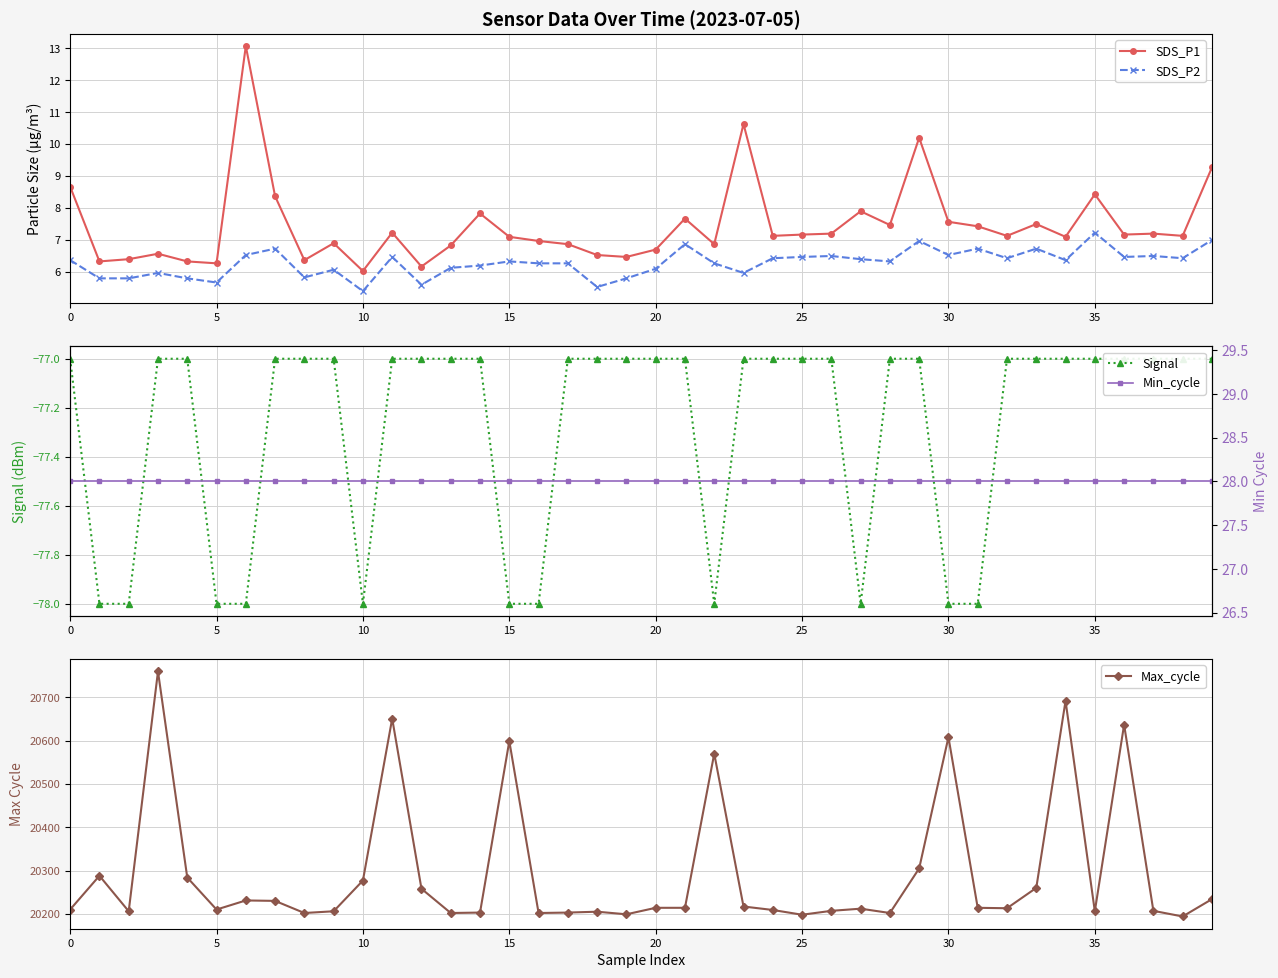

True or false: SDS_P2 and SDS_P1 cross at least once.

False